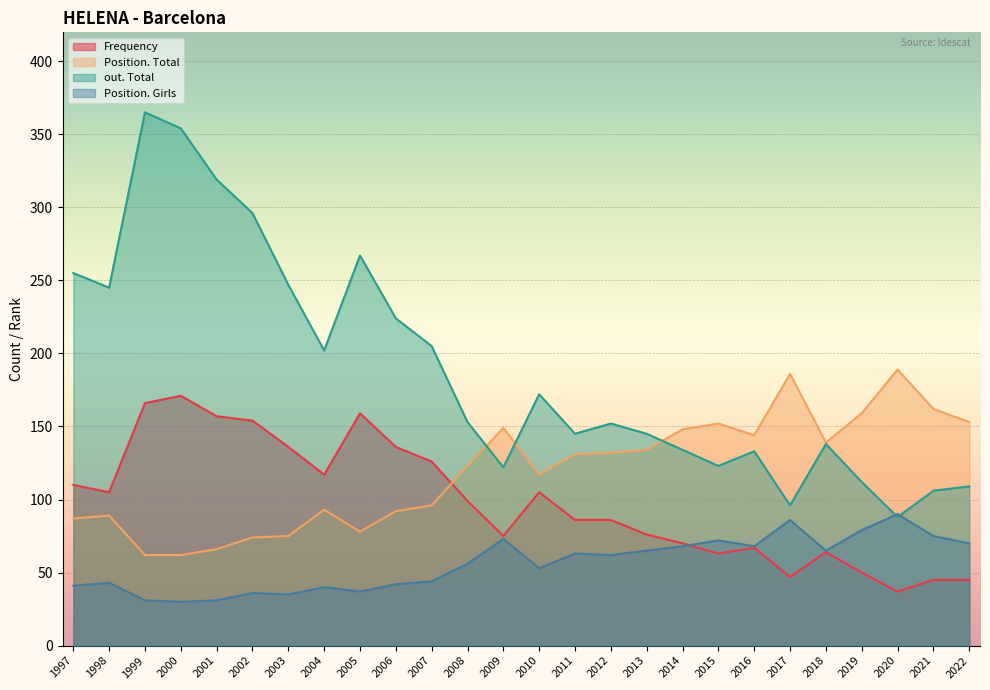

What is the total value across all series at 2022?

377